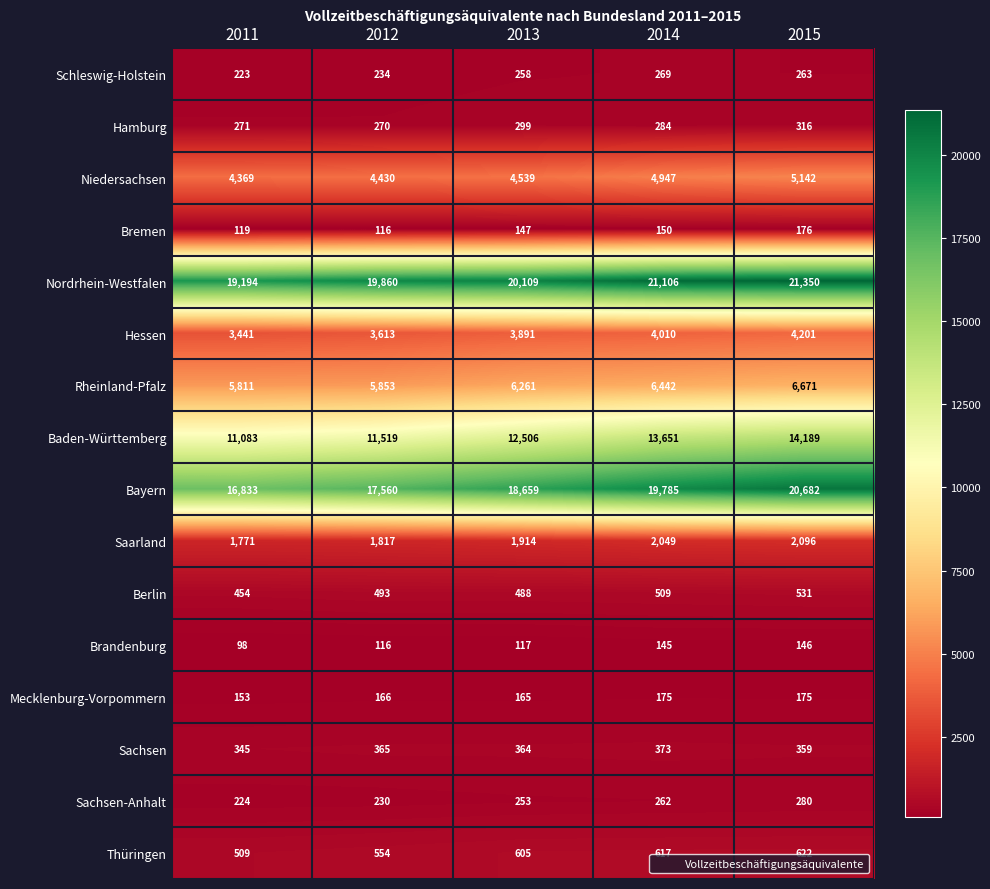

The value of Bremen at 2015 is 176. True or false?

True